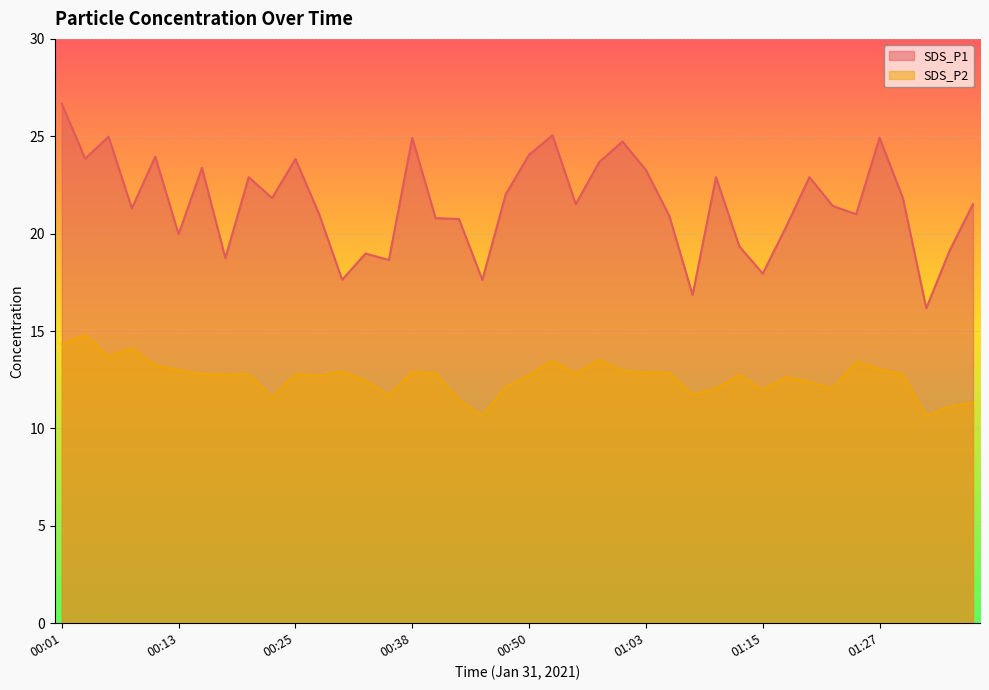

True or false: SDS_P2 and SDS_P1 intersect in this chart.

False